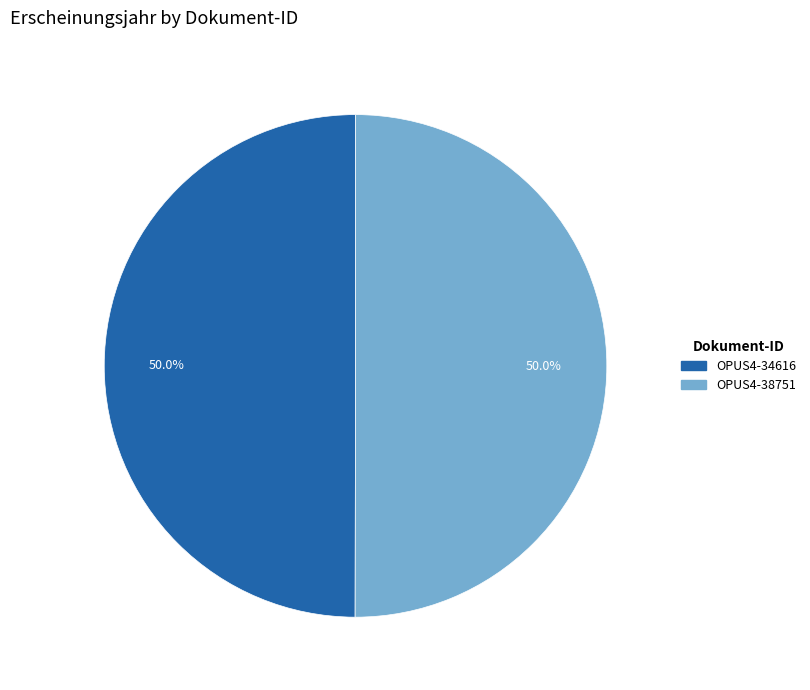

True or false: OPUS4-38751 accounts for 50% of the total.

True